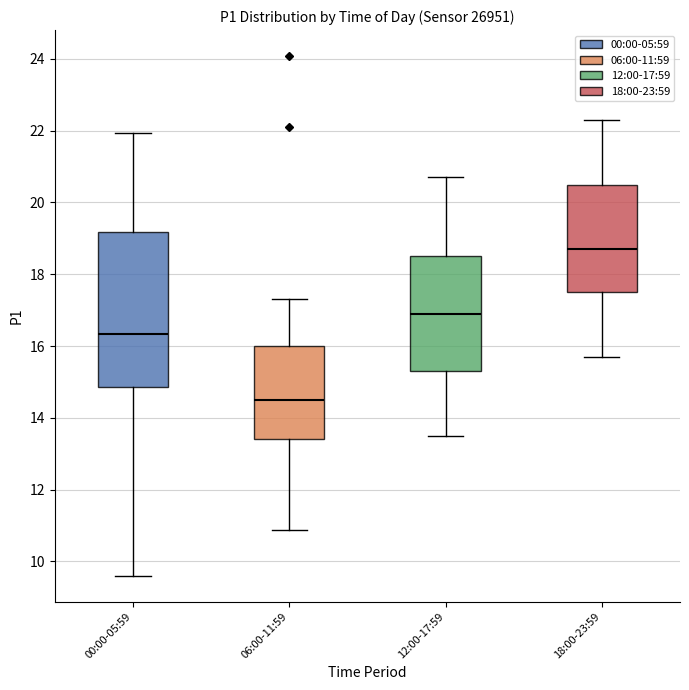

Which box's median line is the lowest?

06:00-11:59